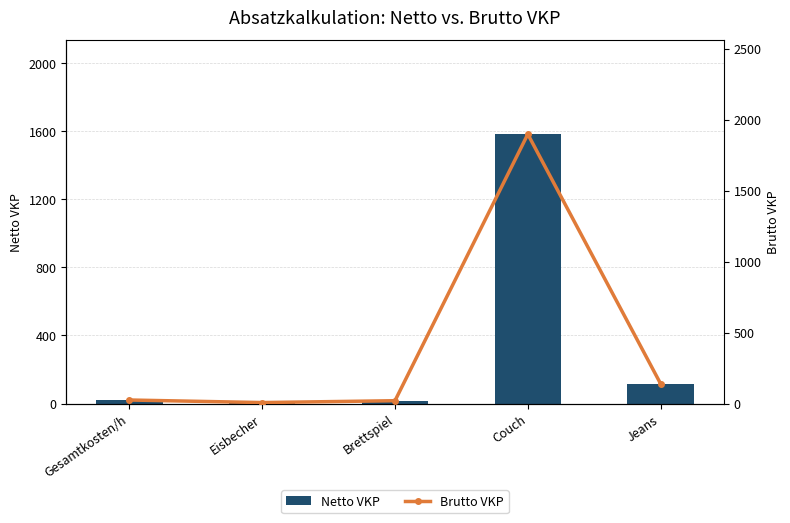

Are the bars grouped side by side (vs. stacked)?

Yes